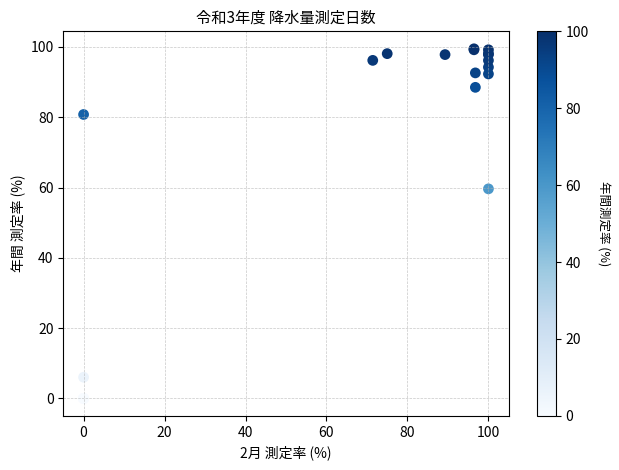

What Y value in the scatter plot is closest to 49?

59.6